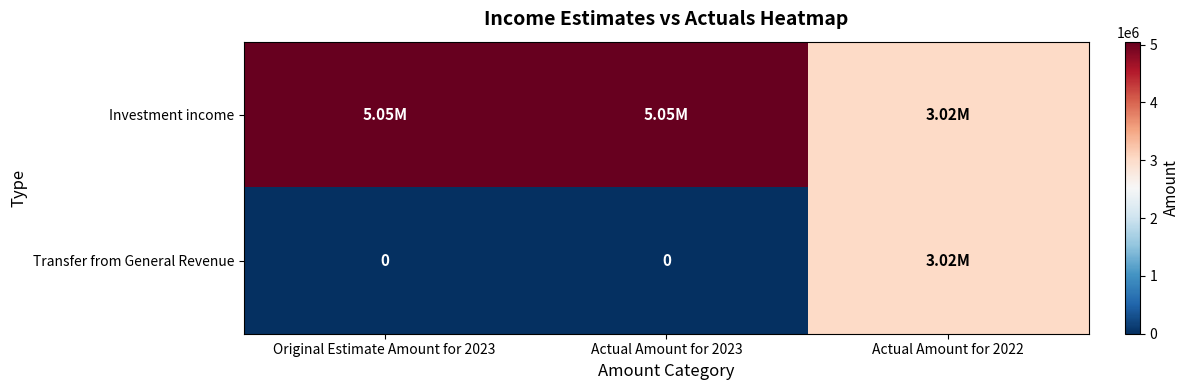

What is the greatest value displayed?

5051000